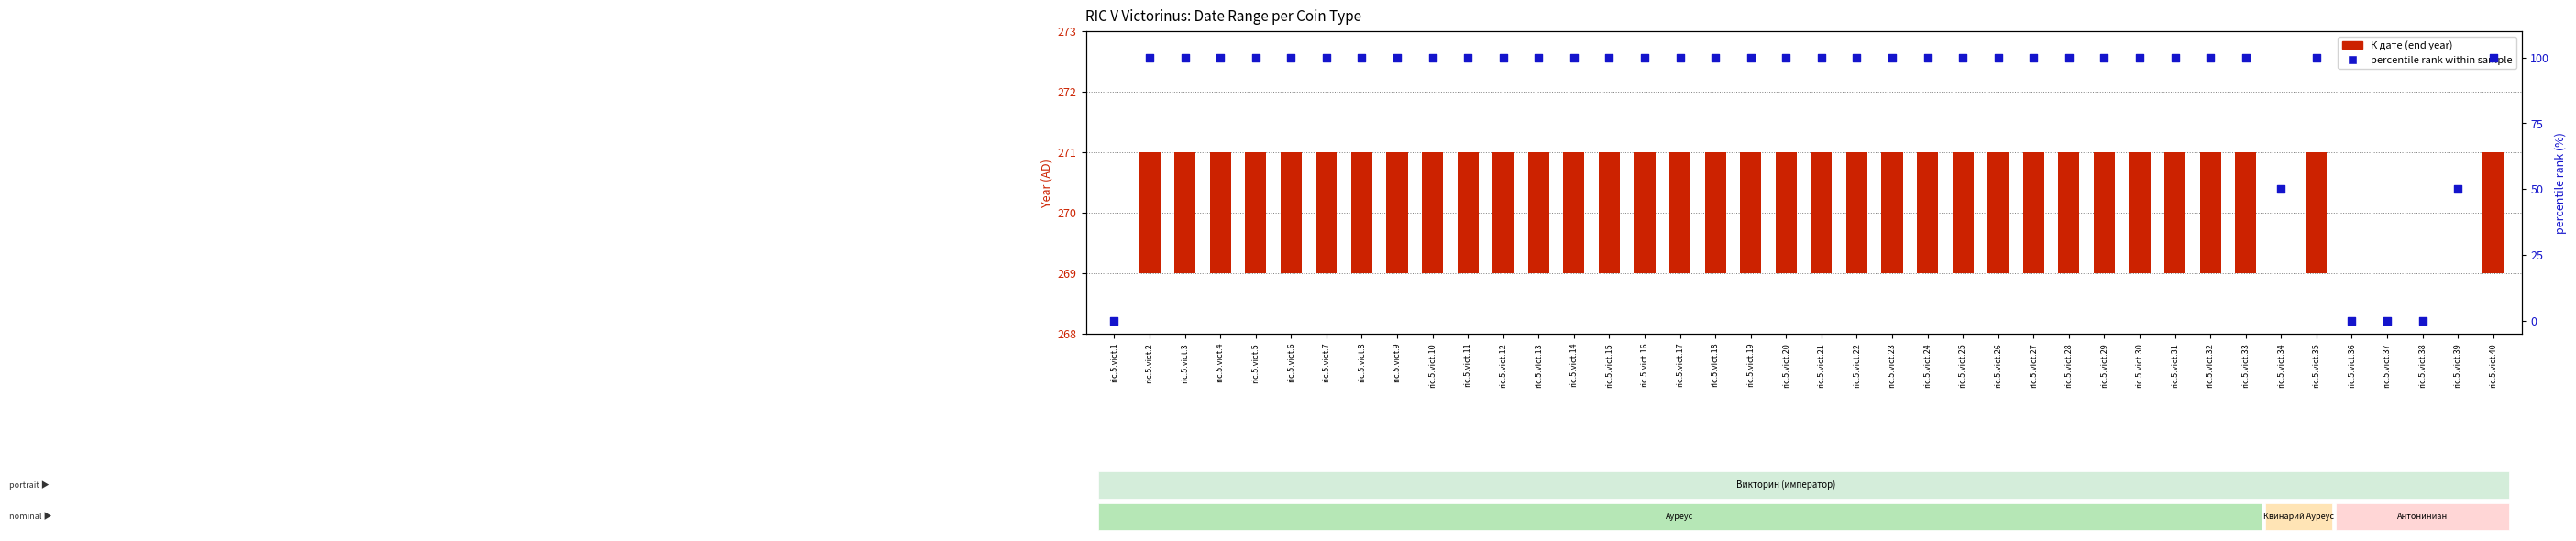

Which series has the largest Y range (max minus min)?

percentile rank within sample